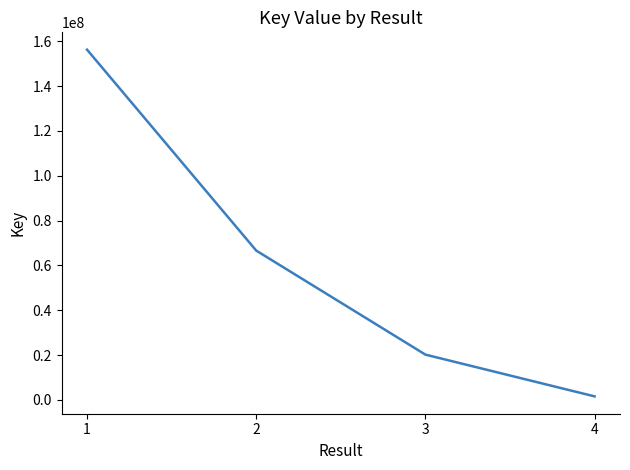

Which category has the lowest value across all series?

4